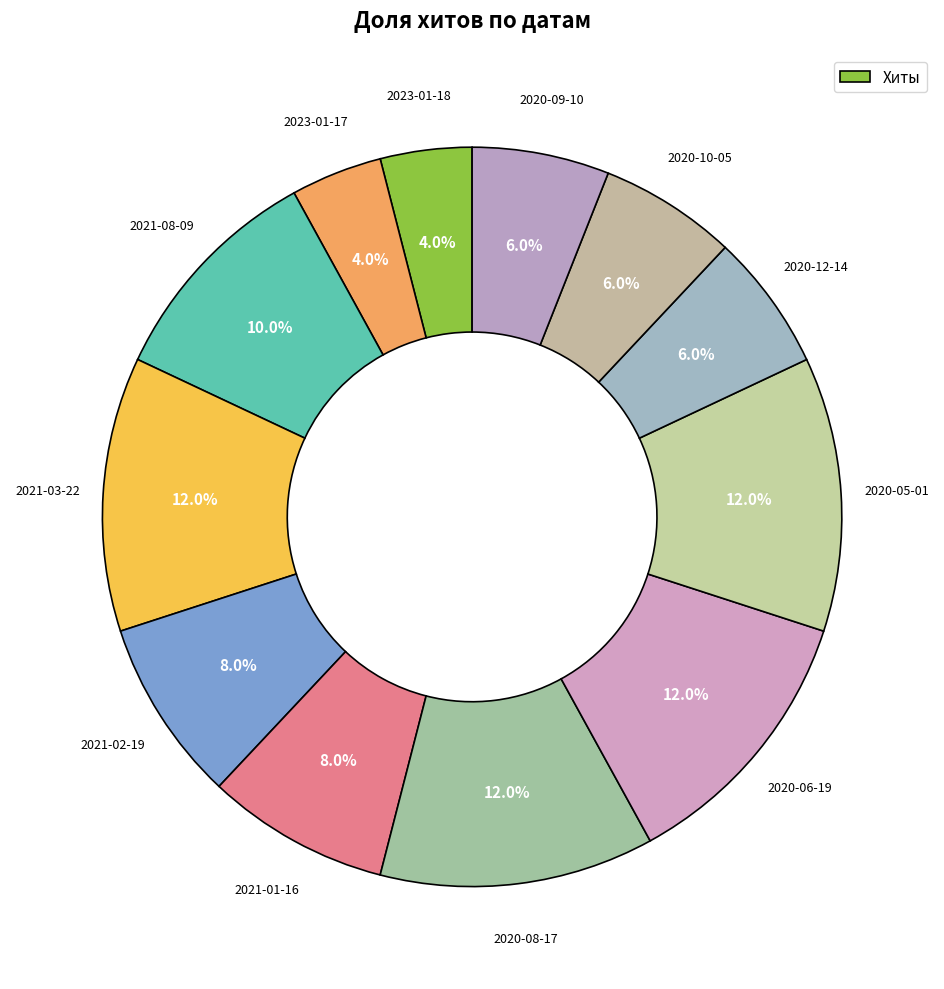

To the nearest percent, what is the difference between the largest and smallest slice percentages?

8%